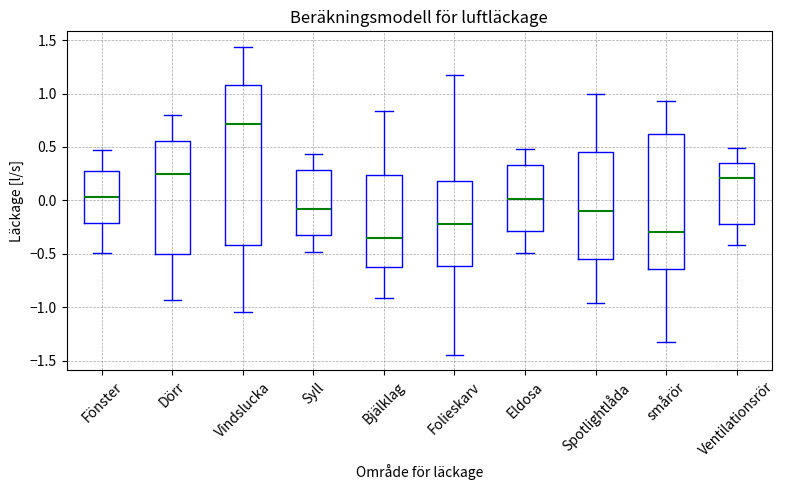

Where does the median line of the box for Syll sit on the y-axis? The values are not printed on the chart, so give them approximately, as read against the axis.

-0.10